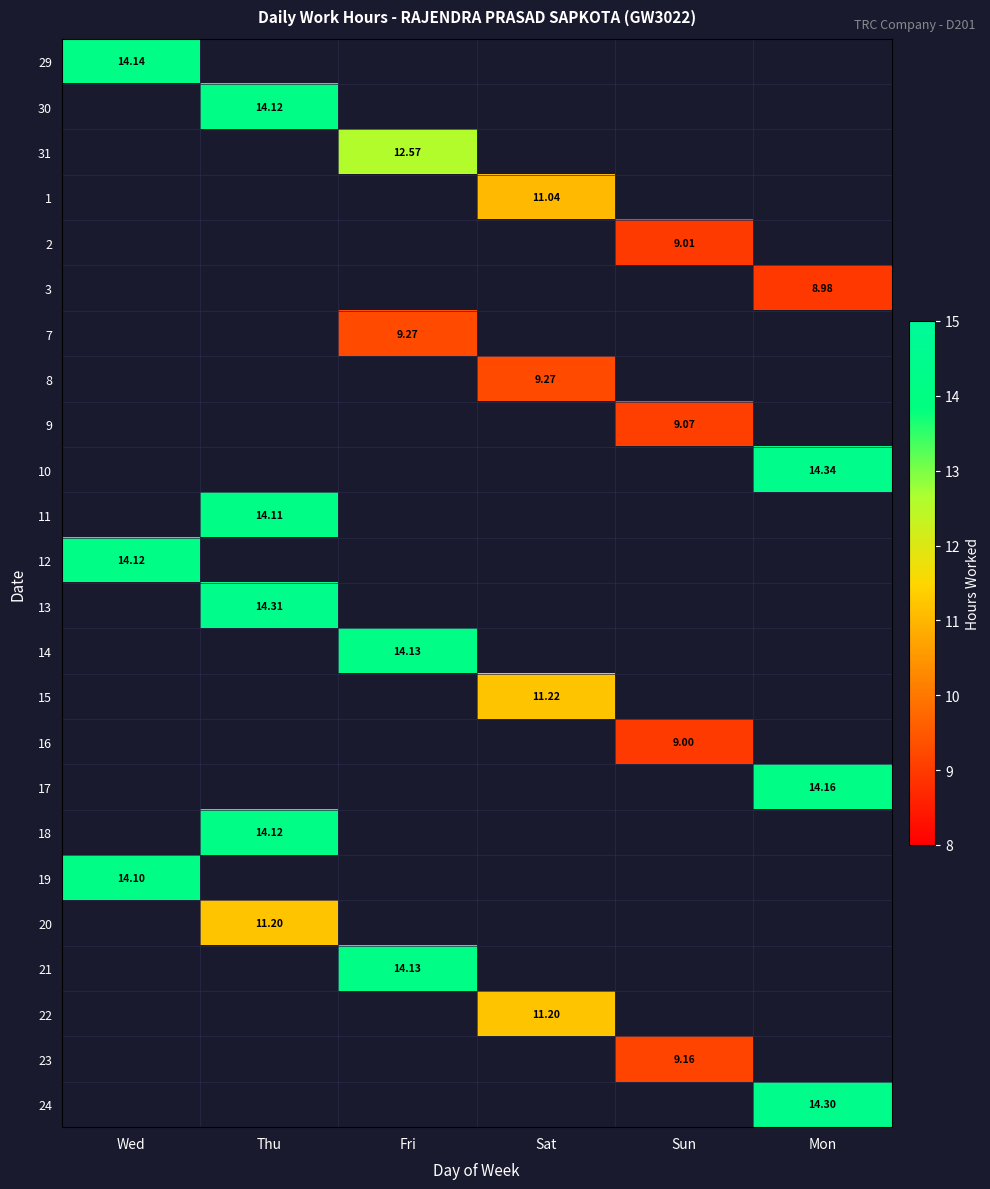

At which category does the chart reach its minimum across all series?

Mon